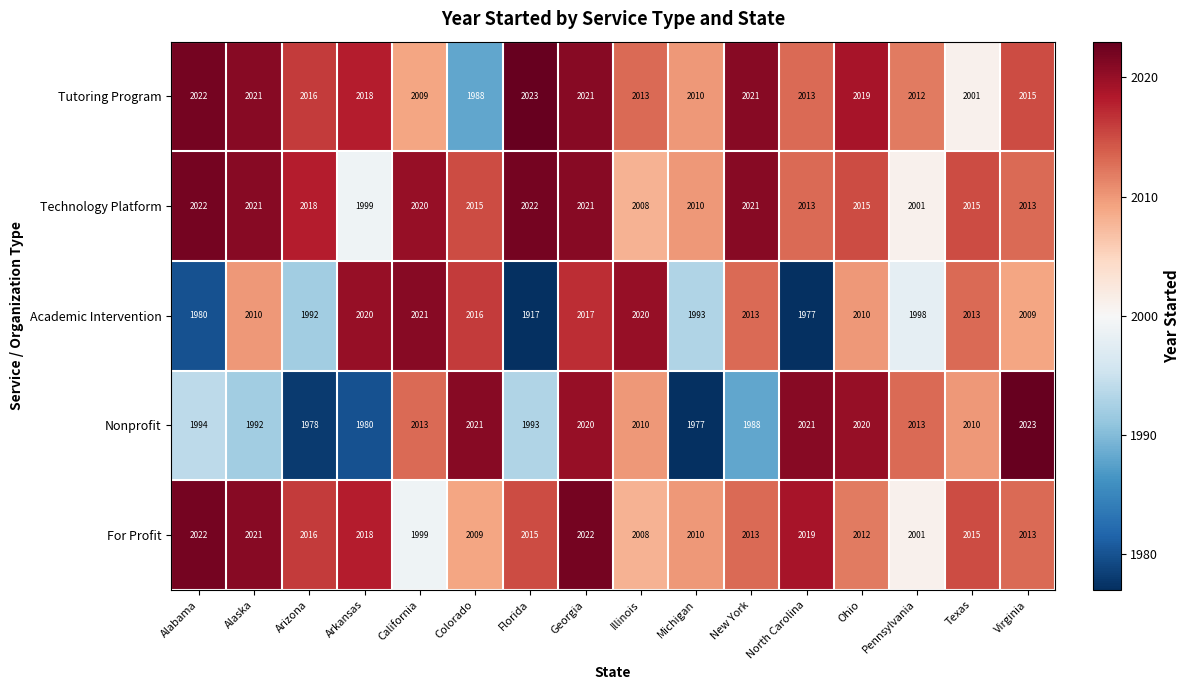

Where does the For Profit series first go above 2015?

Alabama